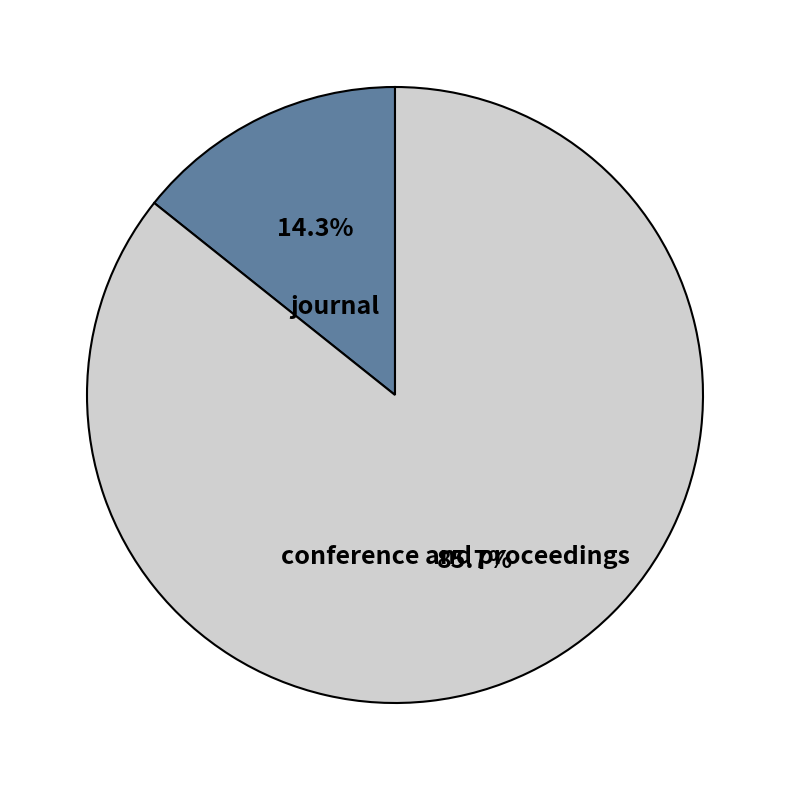

Rank the categories by value from highest to lowest.

conference and proceedings, journal